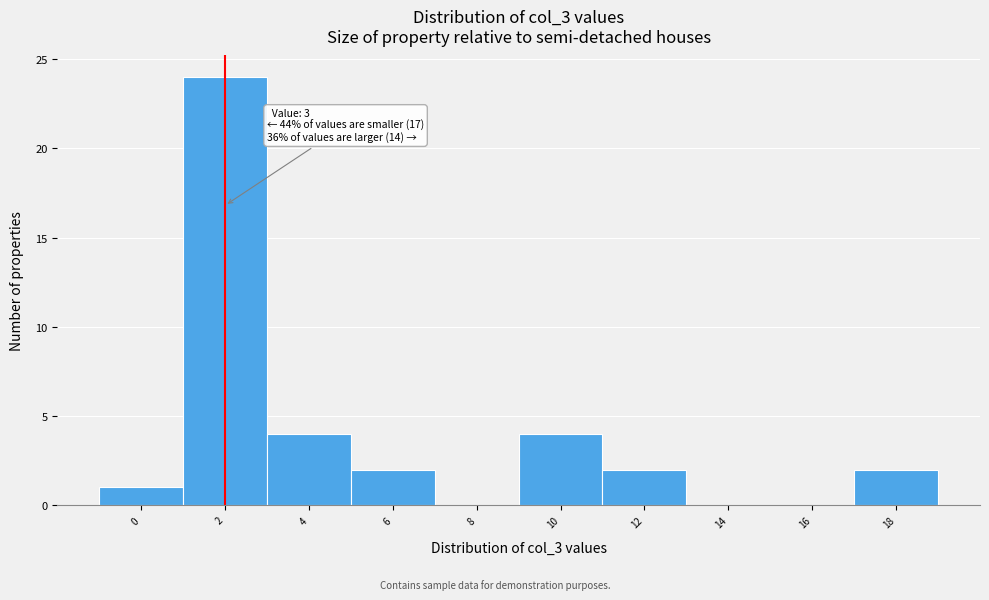

Reading left to right, what are all the values shown in this chart?

0=1	2=24	4=4	6=2	8=0	10=4	12=2	14=0	16=0	18=2